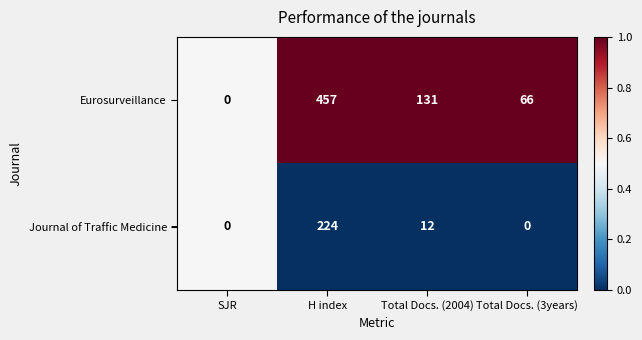

Rank the series at Total Docs. (3years) from lowest to highest value.

Journal of Traffic Medicine, Eurosurveillance